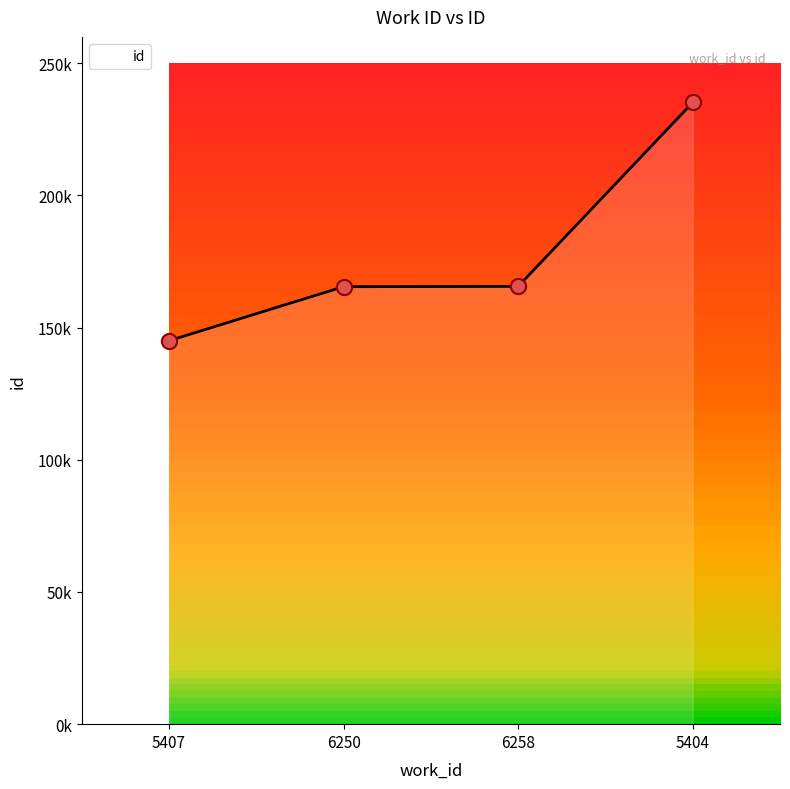

Between 5404 and 6250, which is larger?

5404